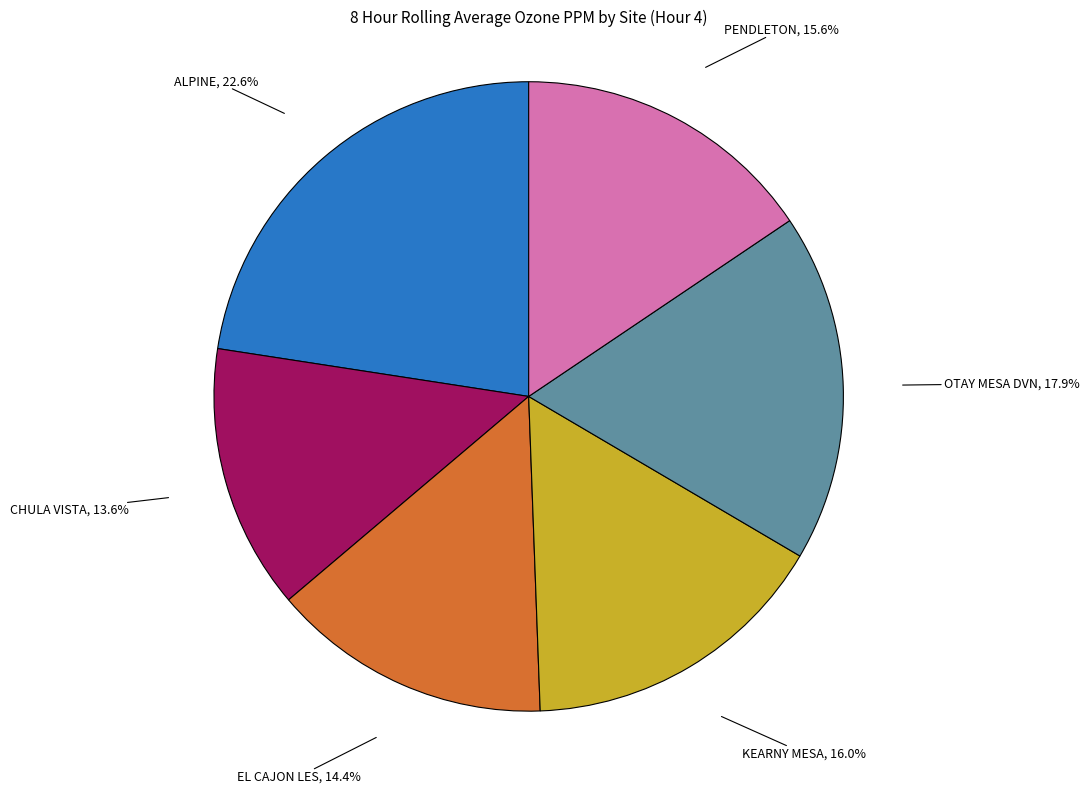

Is there any slice that represents more than half of the pie?

No